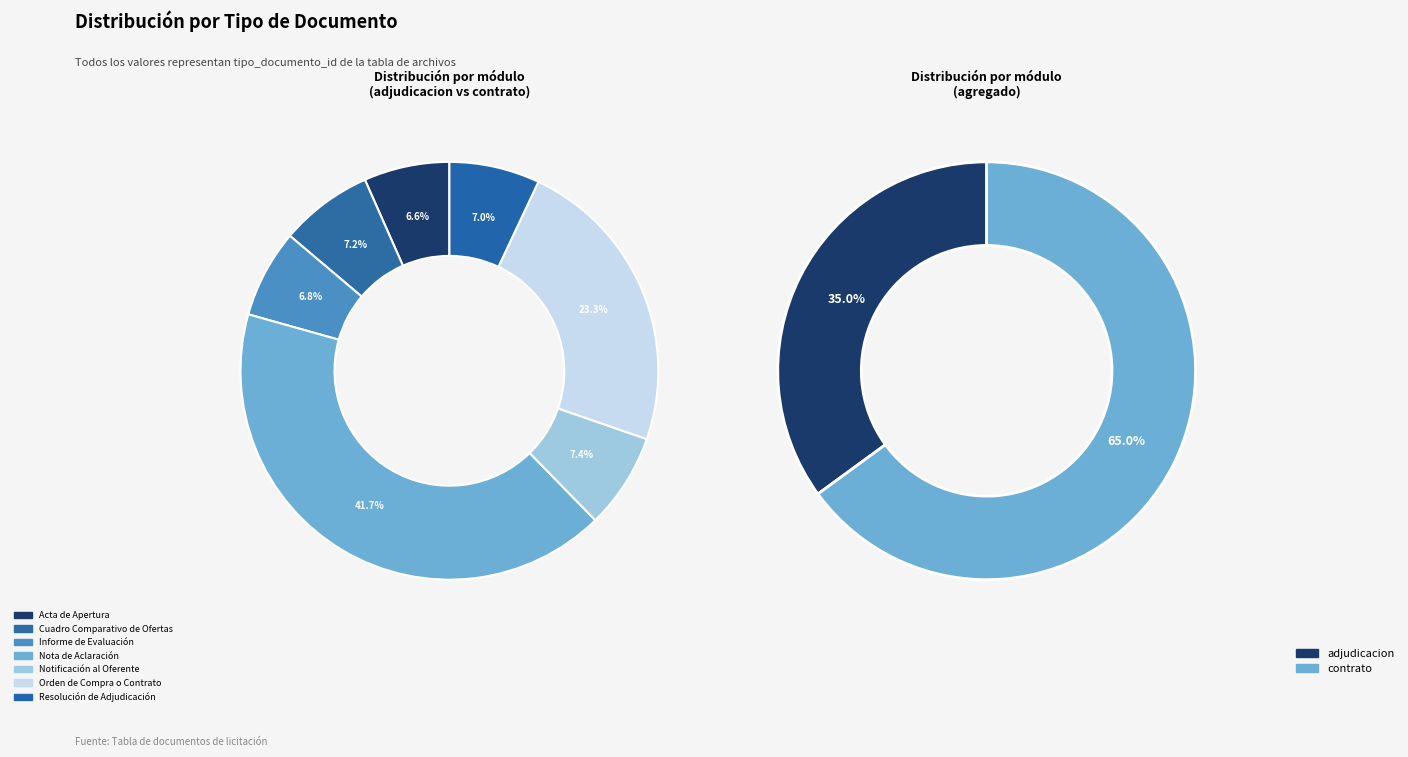

What percentage is NOT represented by Nota de Aclaración?

58.3%